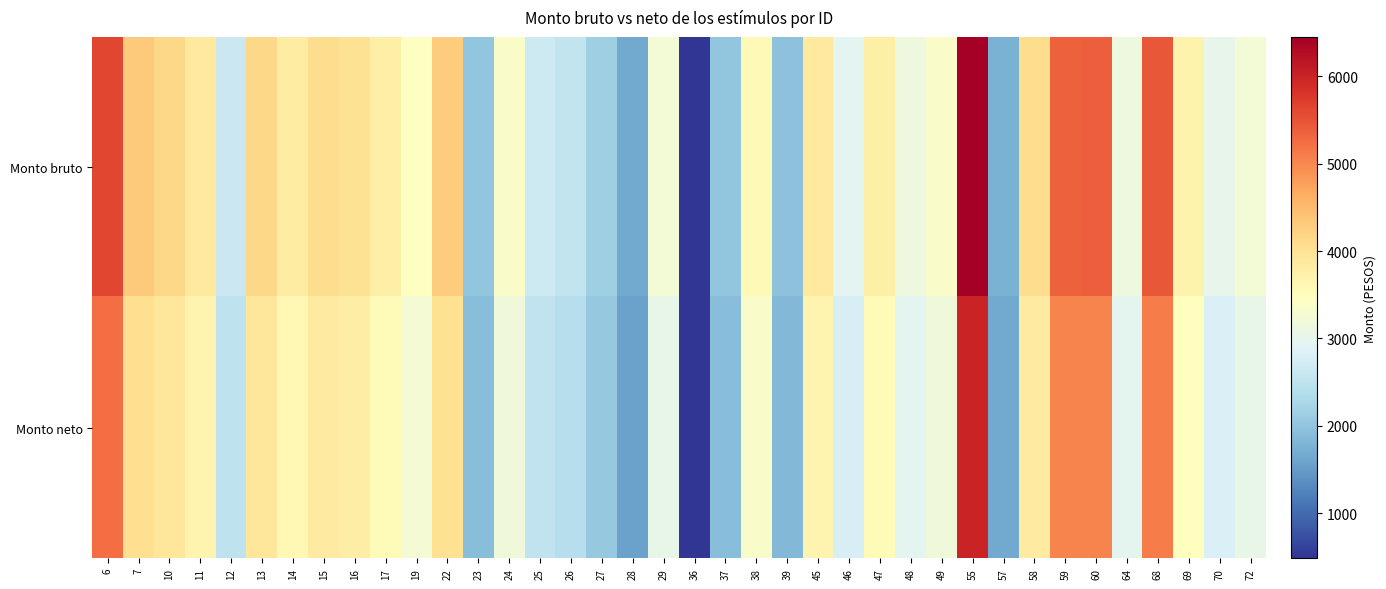

Reading left to right, transcribe all the data shown in this chart.

Monto bruto: 6=5616.0	7=4311.4	10=4157.5	11=3880.0	12=2643.3	13=4157.5	14=3817.4	15=4090.4	16=4023.4	17=3754.8	19=3441.9	22=4291.6	23=2010.5	24=3367.9	25=2657.8	26=2533.4	27=2157.0	28=1651.4	29=3217.1	36=491.9	37=2010.5	38=3567.1	39=1951.6	45=3880.0	46=2951.6	47=3754.8	48=3129.0	49=3352.8	55=6448.0	57=1747.0	58=4090.4	59=5364.6	60=5389.4	64=3129.0	68=5448.4	69=3688.1	70=3000.8	72=3217.1
Monto neto: 6=5250.9	7=4061.4	10=3917.3	11=3657.6	12=2500.1	13=3917.3	14=3599.0	15=3854.6	16=3791.8	17=3540.4	19=3247.6	22=4042.9	23=1907.8	24=3178.2	25=2513.6	26=2397.2	27=2044.9	28=1571.6	29=3037.1	36=482.5	37=1907.8	38=3364.7	39=1852.6	45=3657.6	46=2788.6	47=3540.4	48=2954.7	49=3164.1	55=5992.4	57=1661.1	58=3854.6	59=5026.8	60=5048.9	64=2954.7	68=5101.5	69=3477.9	70=2834.7	72=3037.1